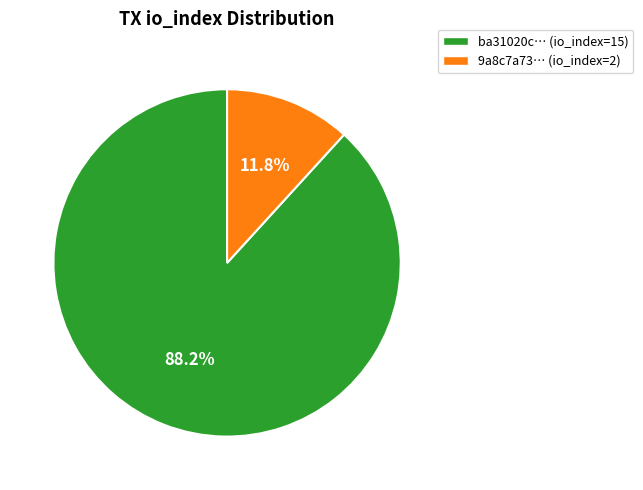

Rank the categories by value from highest to lowest.

ba31020c… (io_index=15), 9a8c7a73… (io_index=2)